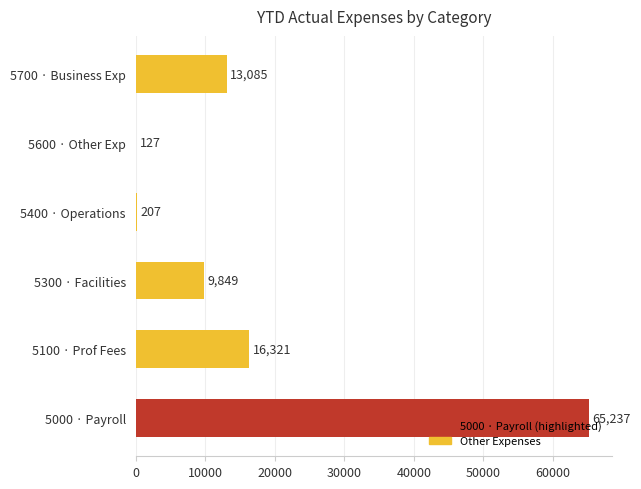

Where is the data nearest to the value 32682?

5100 · Prof Fees